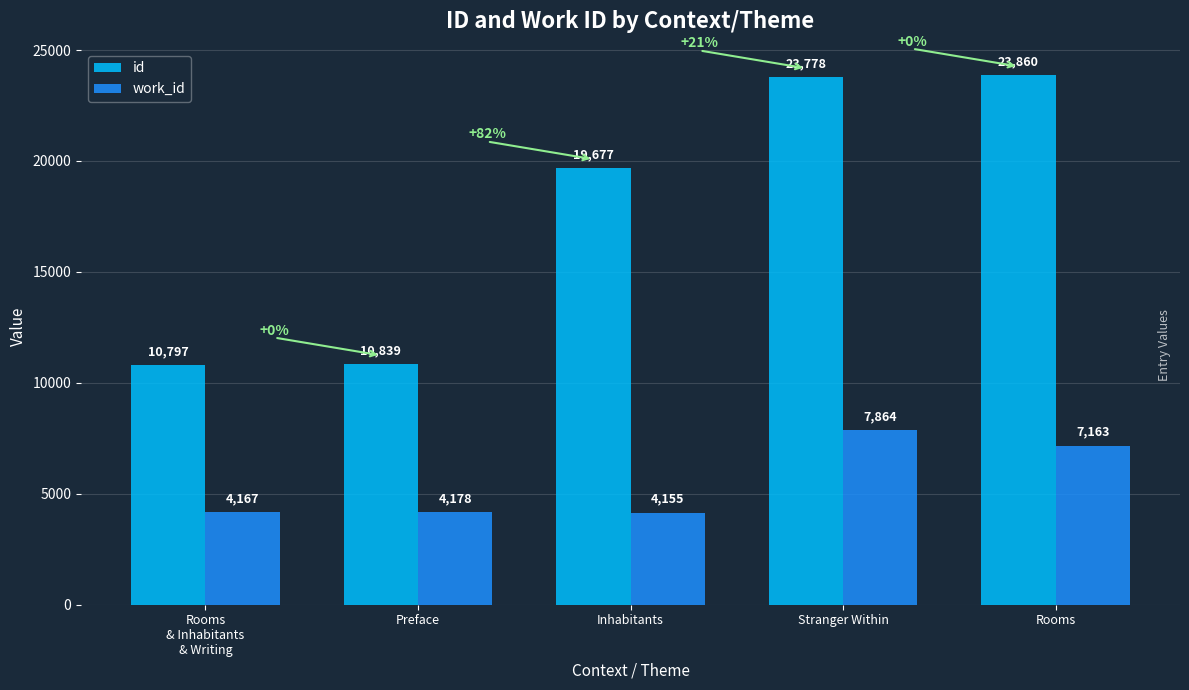

How many bars are there in total?

10